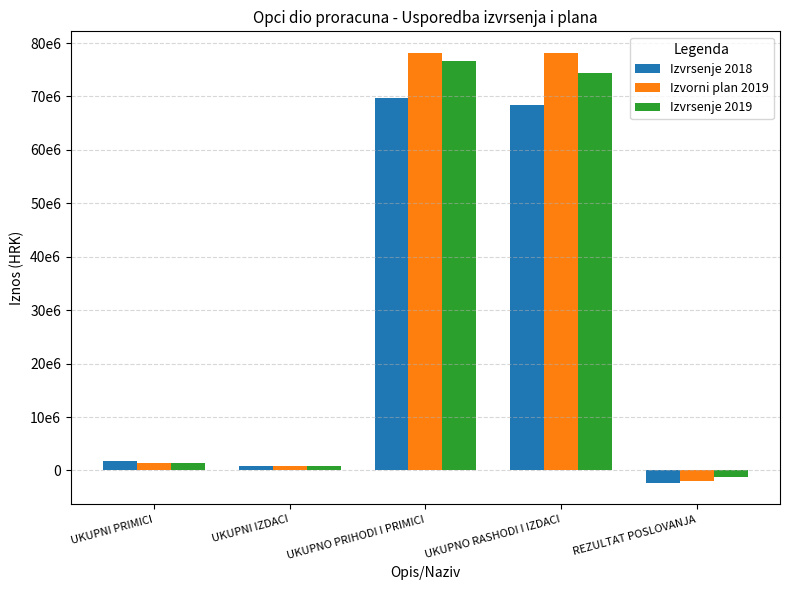

At how many categories does at least one series exceed 48075479?

2